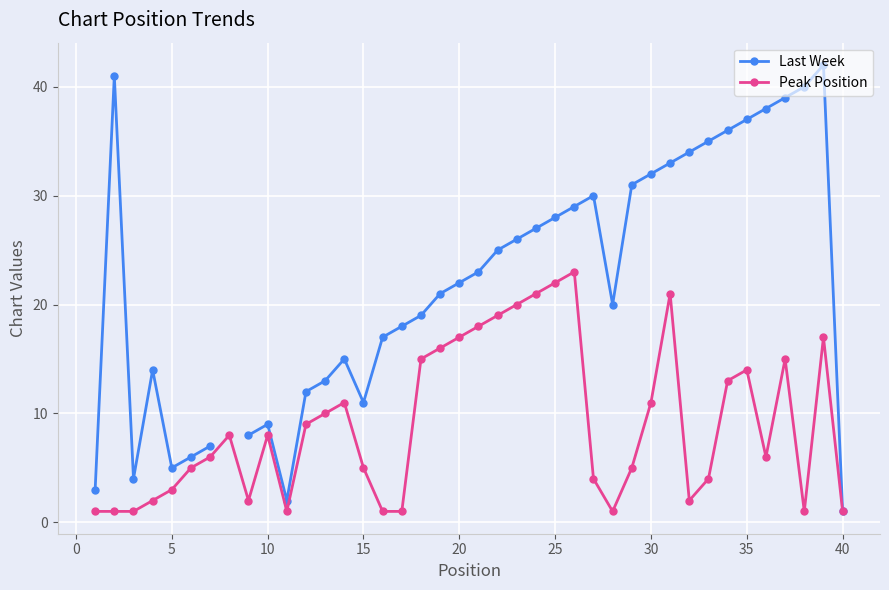

Is it true that Peak Position equals 5 at 15?

True